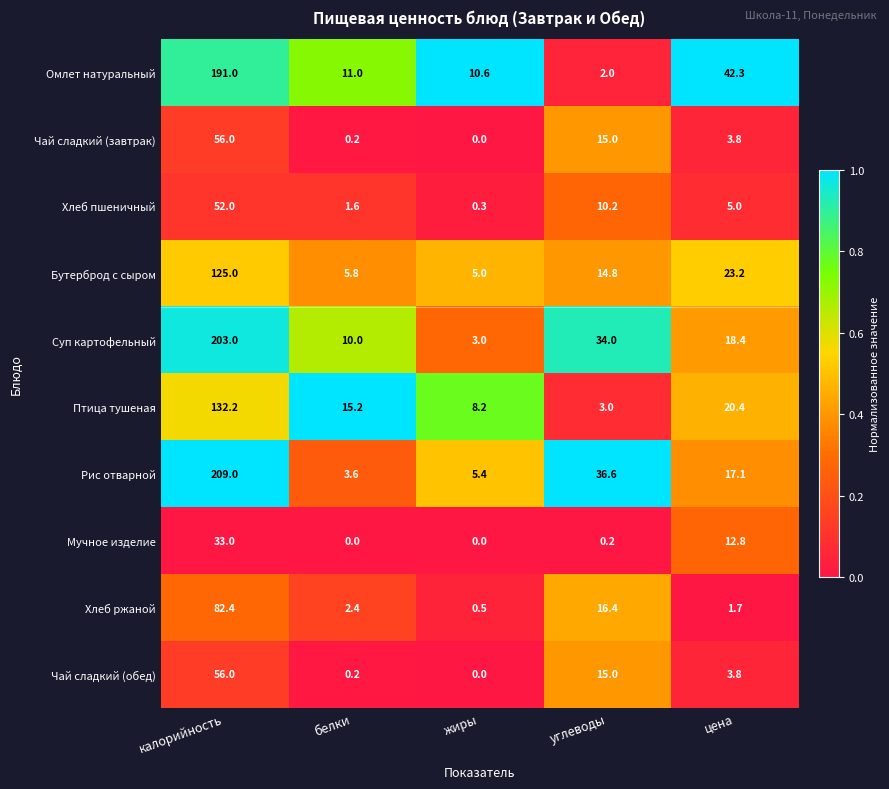

Between калорийность and цена, which series saw the biggest shift?

Рис отварной